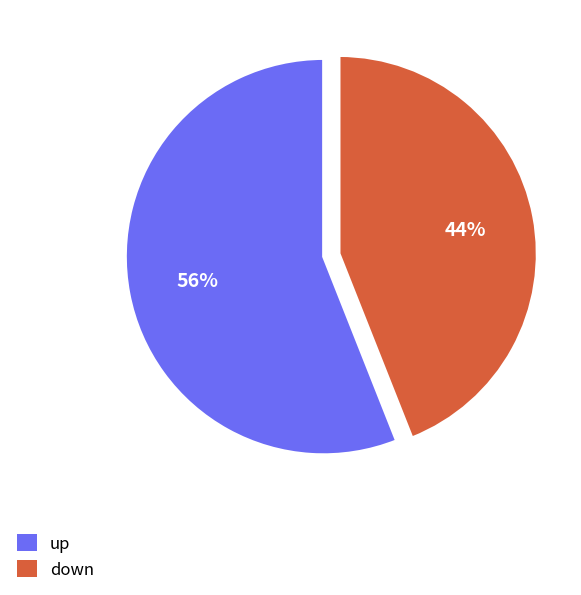

To the nearest percent, what portion does down represent?

44%